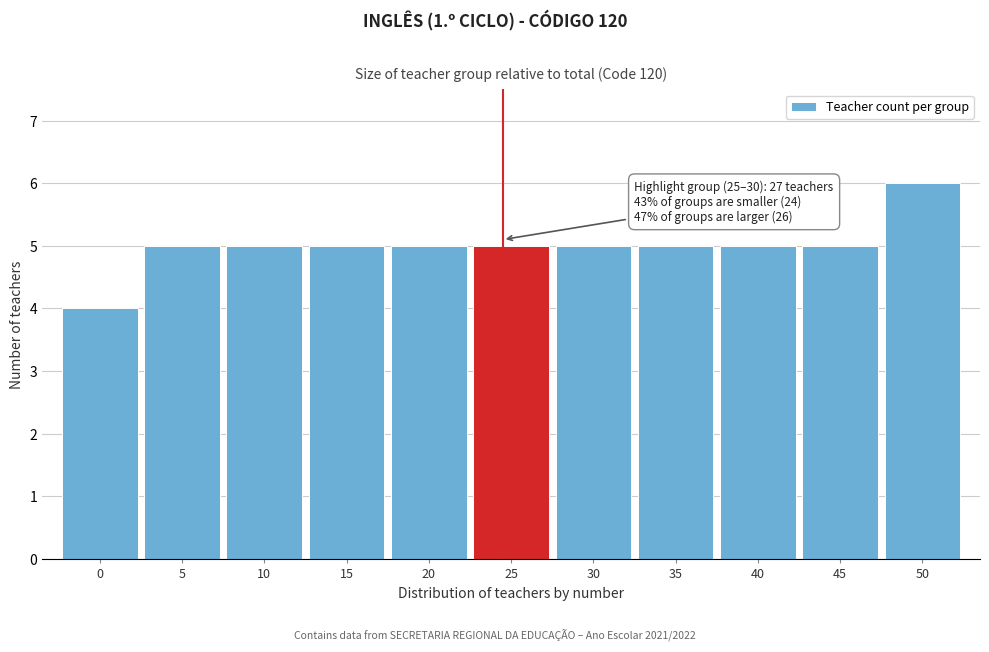

Reading left to right, extract all data points from this chart.

4	5	5	5	5	5	5	5	5	5	6